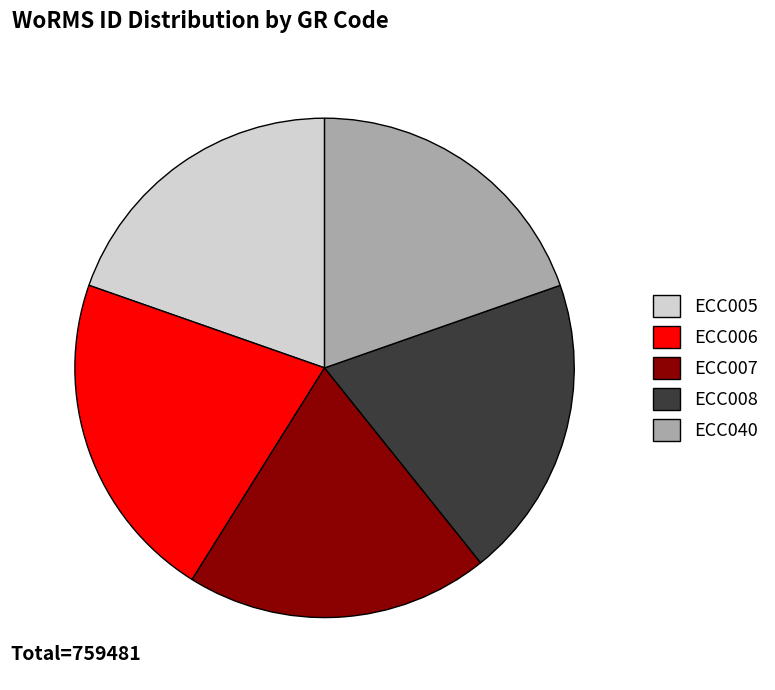

Which category has the biggest portion of the pie?

ECC006